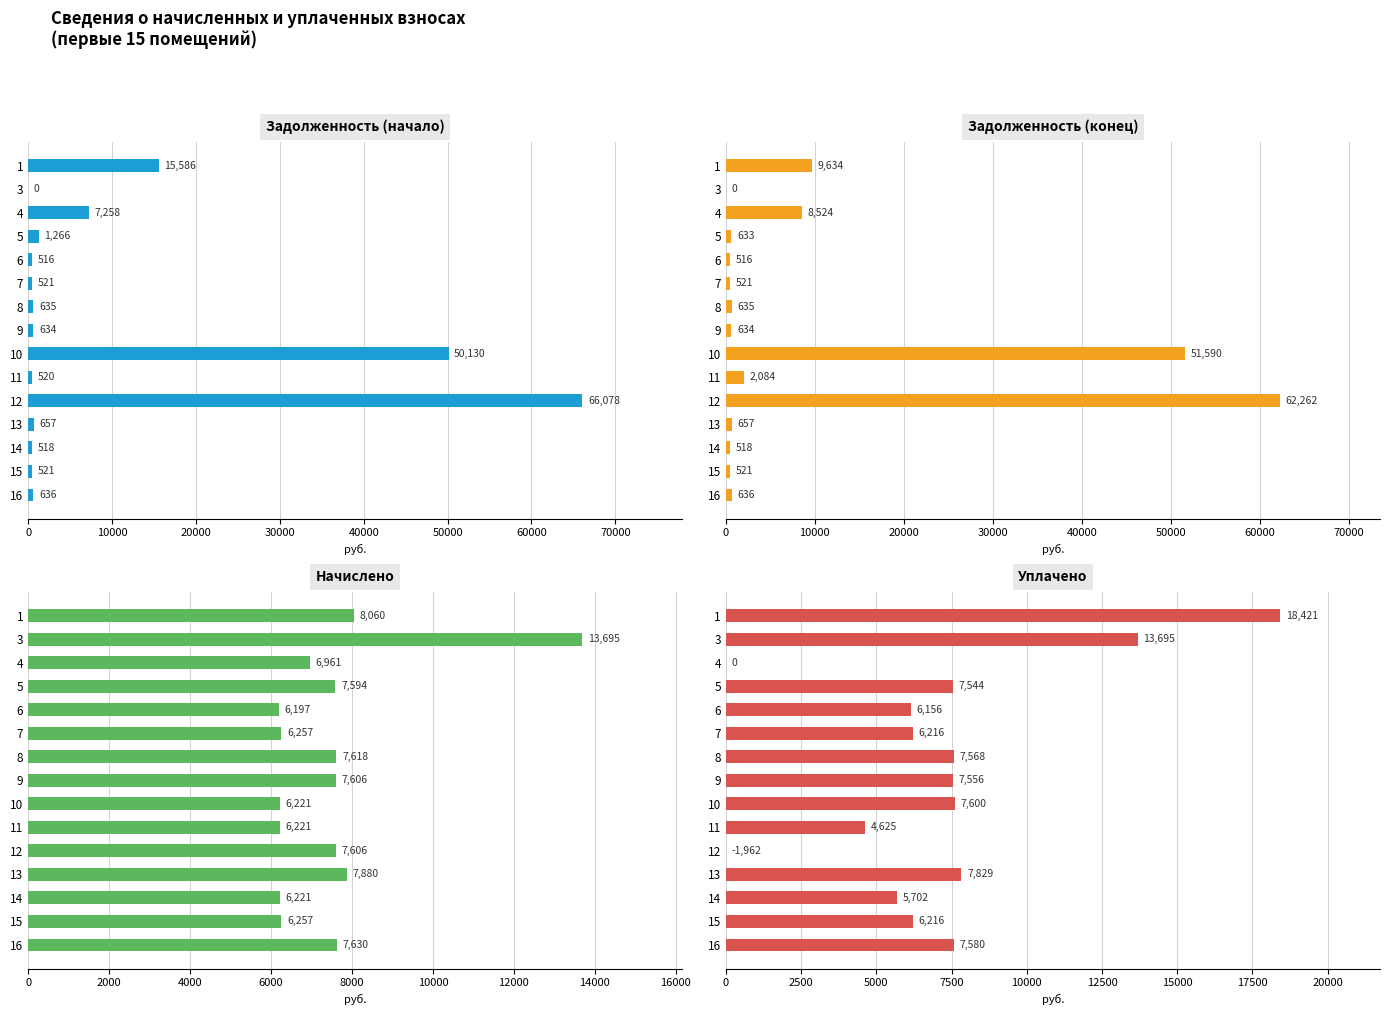

What is the greatest value displayed?

66078.0